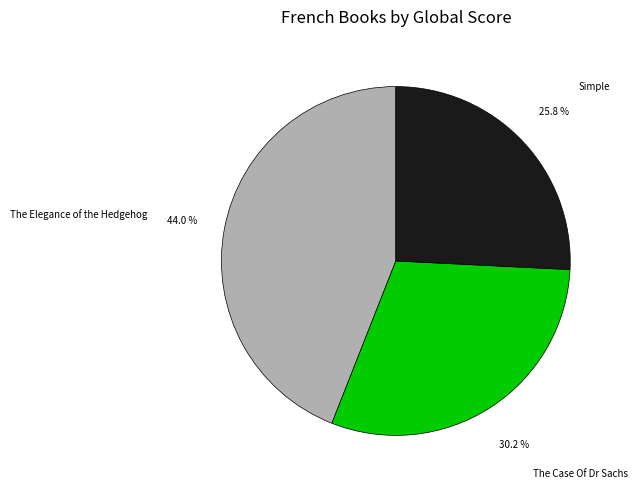

To the nearest percent, what percentage of the pie is The Elegance of the Hedgehog?

44%